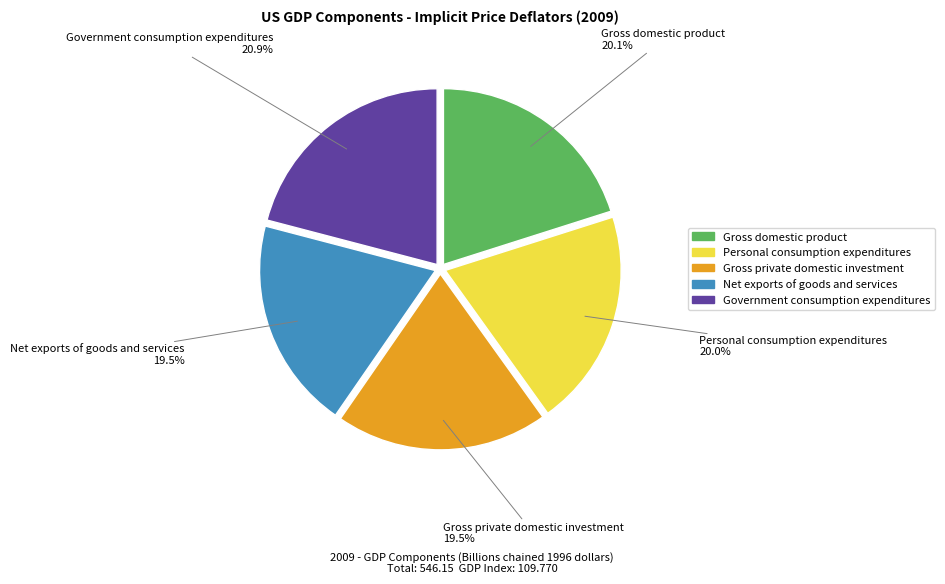

Which category has the biggest portion of the pie?

Government consumption expenditures